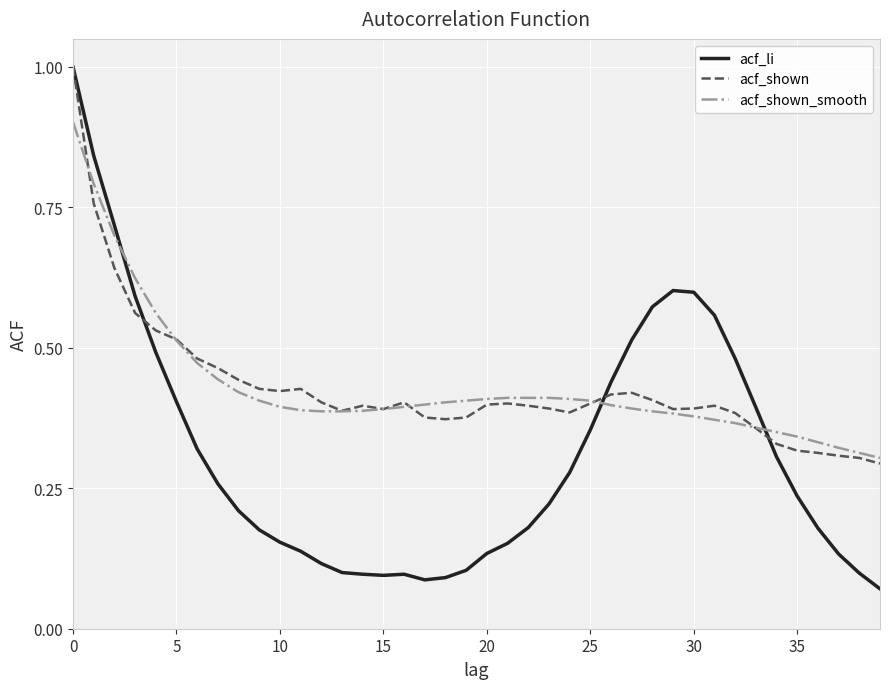

Which series has the widest spread of values?

acf_li